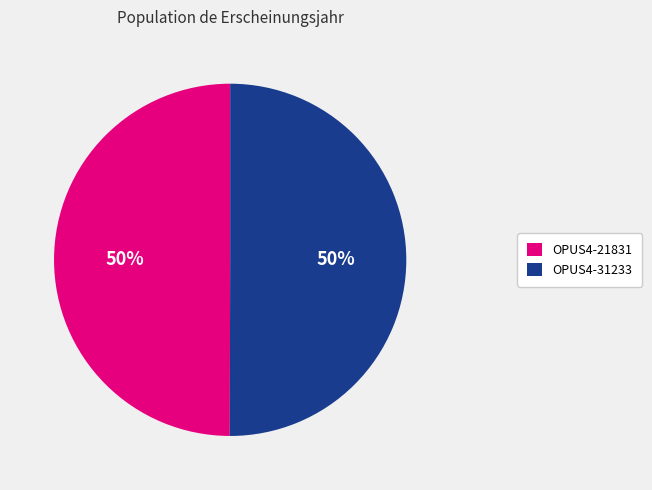

How many slices are in this pie chart?

2